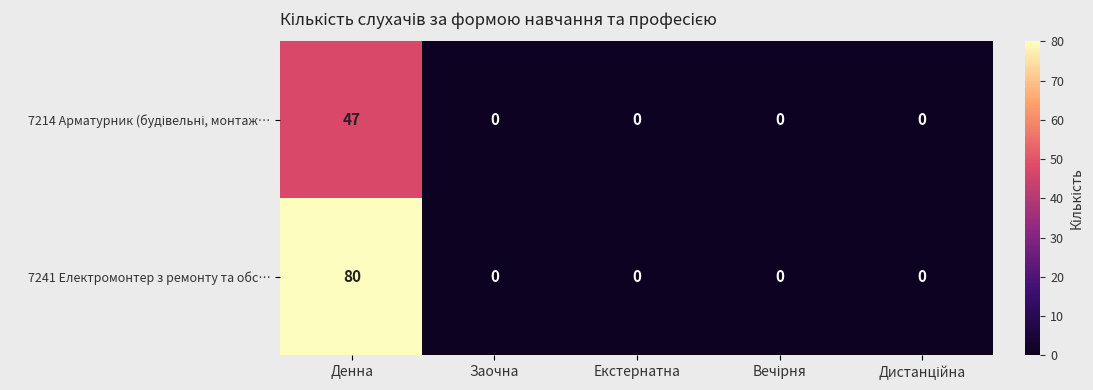

At how many categories does at least one series exceed 2?

1